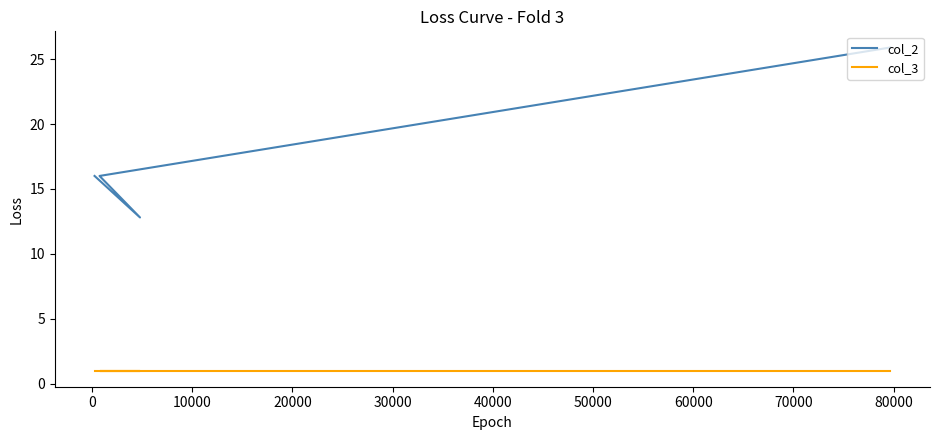

At how many categories does at least one series exceed 12?

4